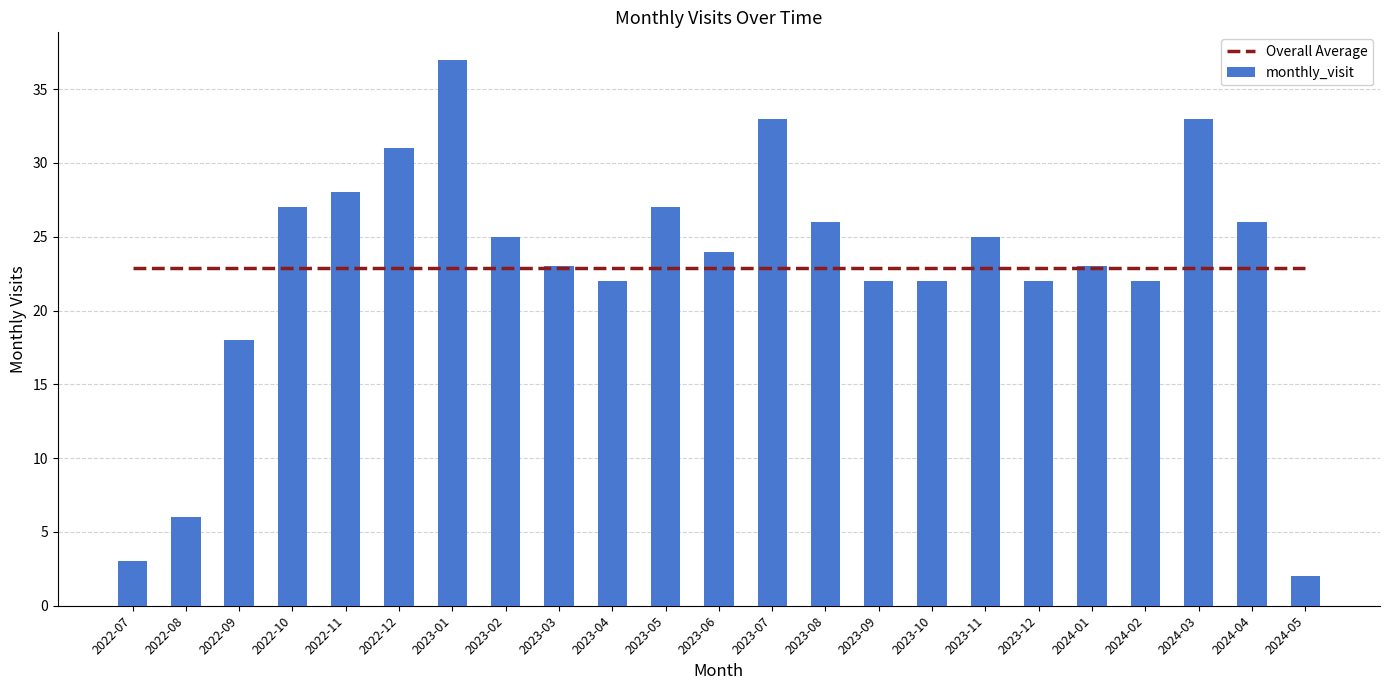

Which series has the widest spread of values?

monthly_visit